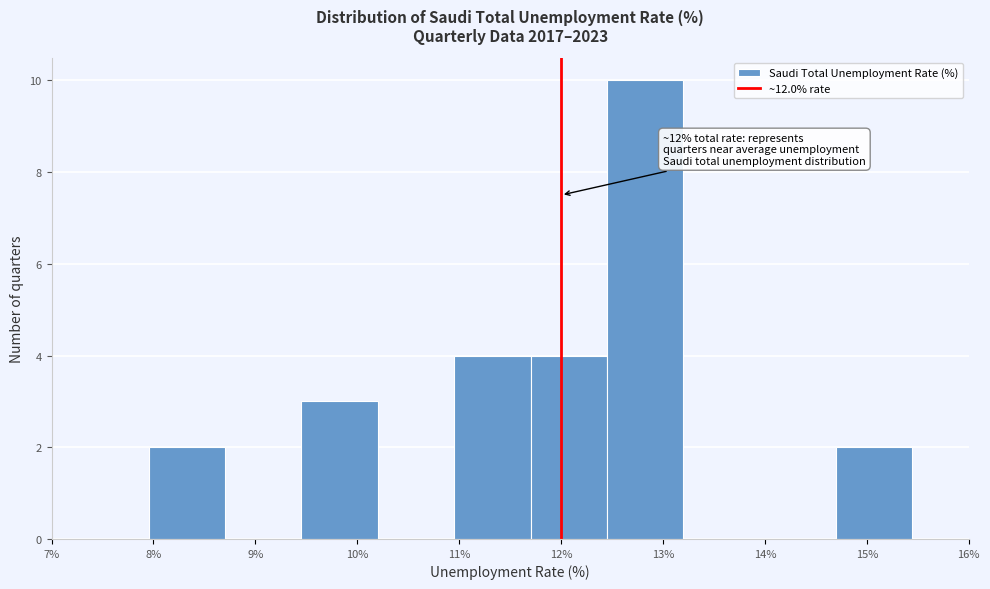

Over which range of the x-axis is the bar tallest?

12.4 to 13.2